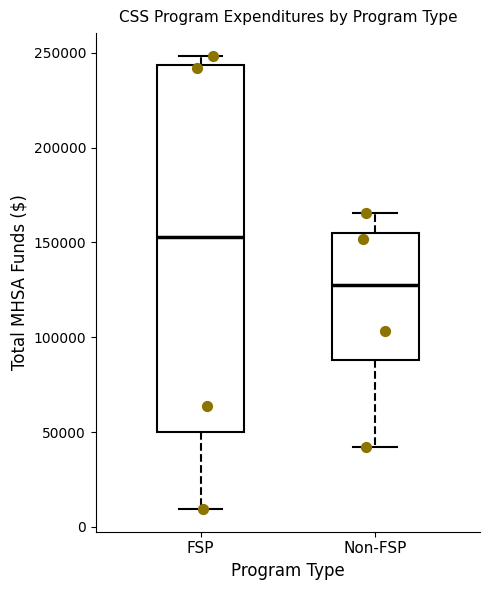

Where does the lower whisker of the box for Non-FSP end on the y-axis? The values are not printed on the chart, so give them approximately, as read against the axis.

40000